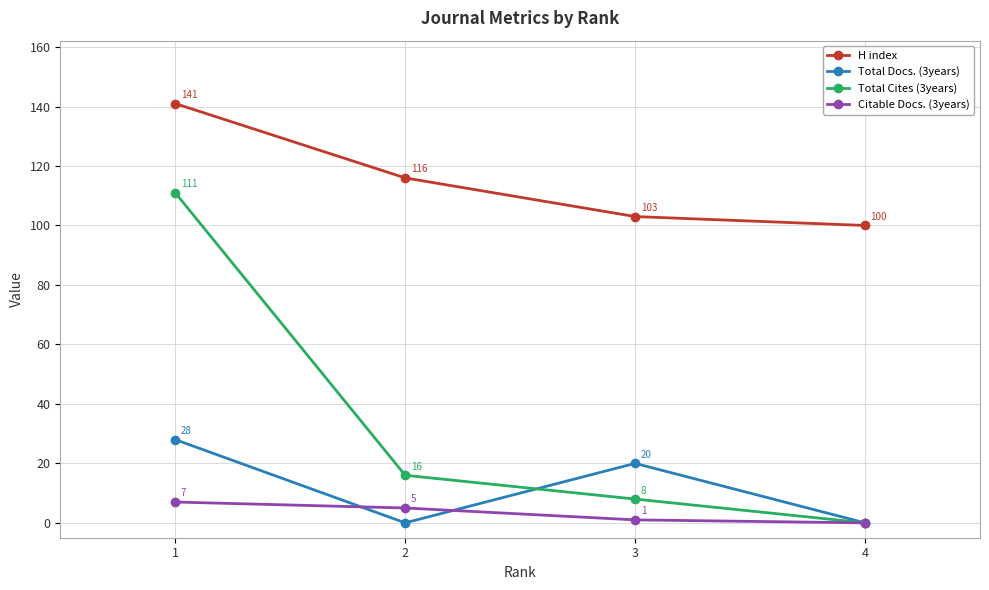

How many lines are shown in the chart?

4